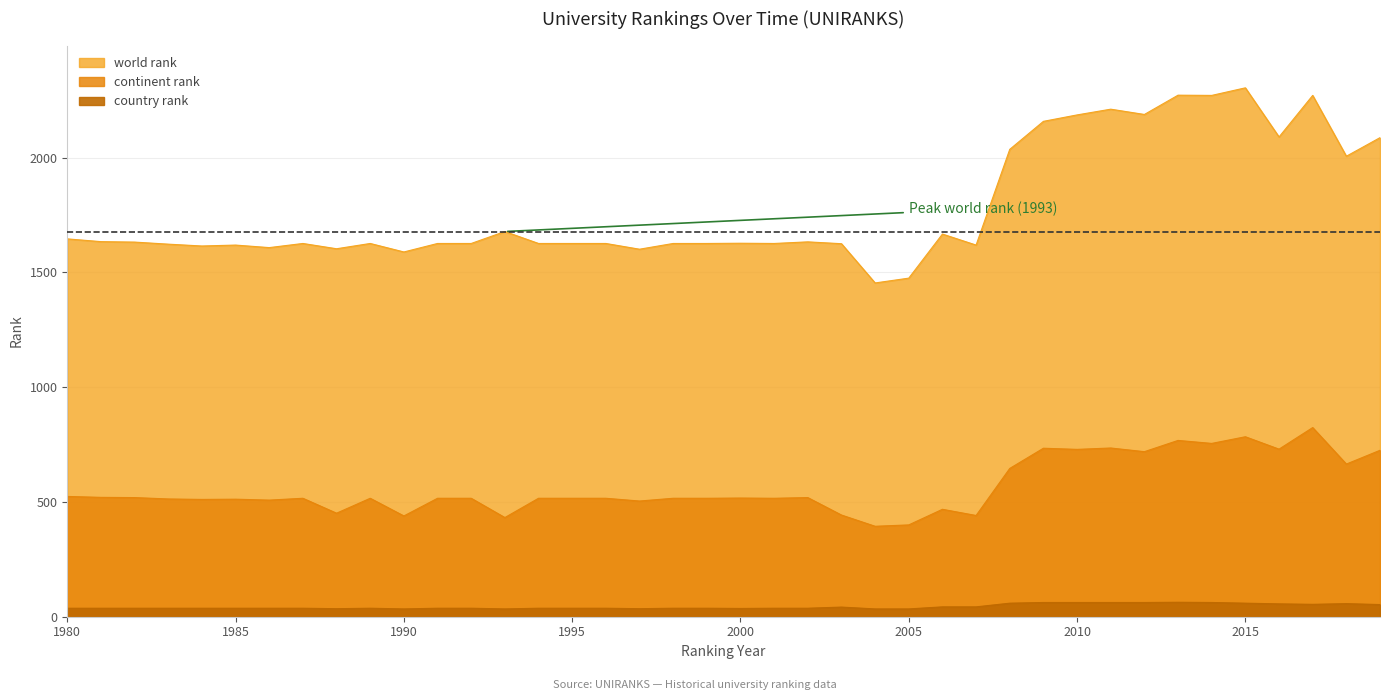

At how many categories does at least one series exceed 305?

40